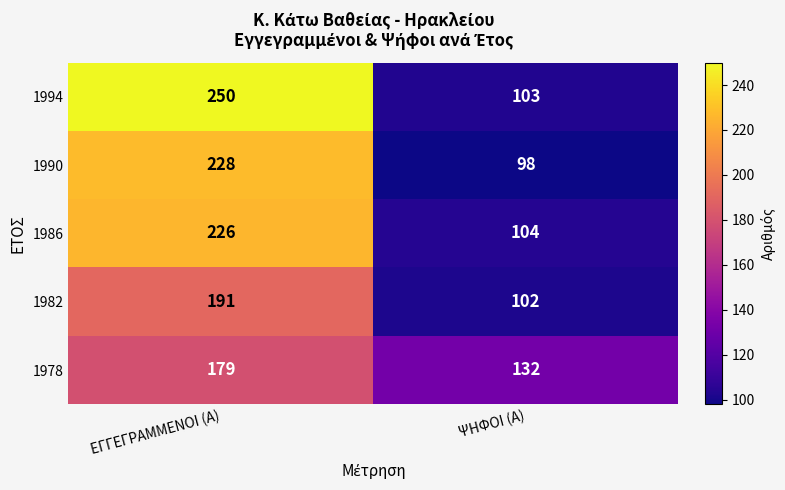

Which series has the largest total across all categories?

1994